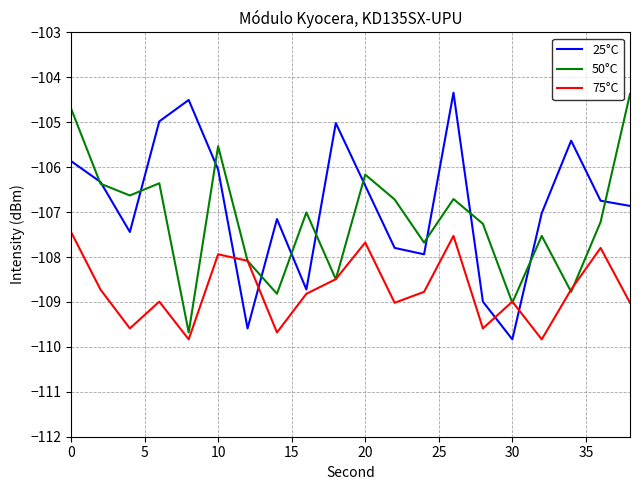

What is the average value of the 50°C series?

-107.2